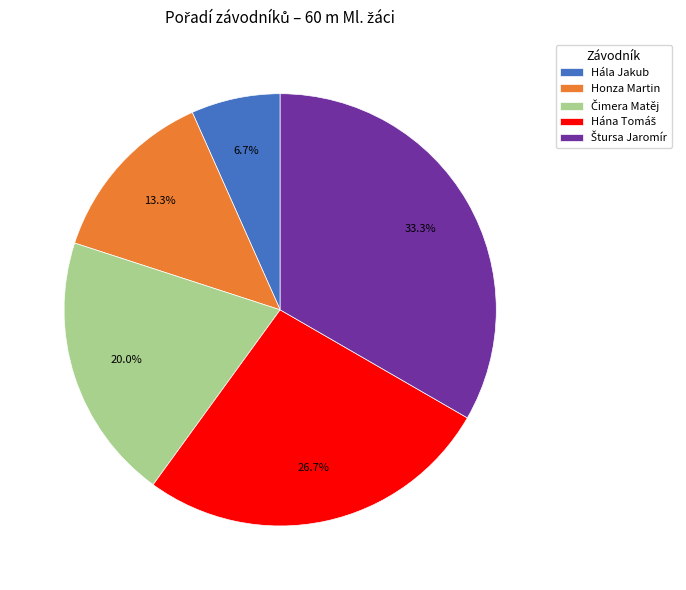

How many slices are in this pie chart?

5